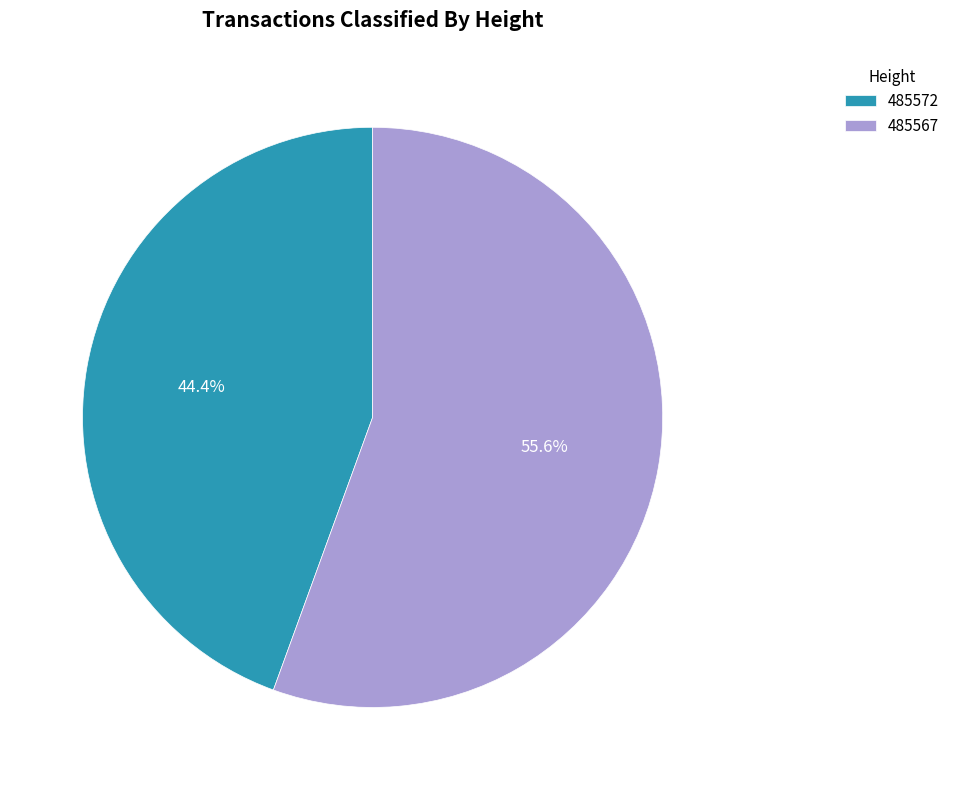

To the nearest percent, what is the combined percentage of 485572 and 485567?

100%